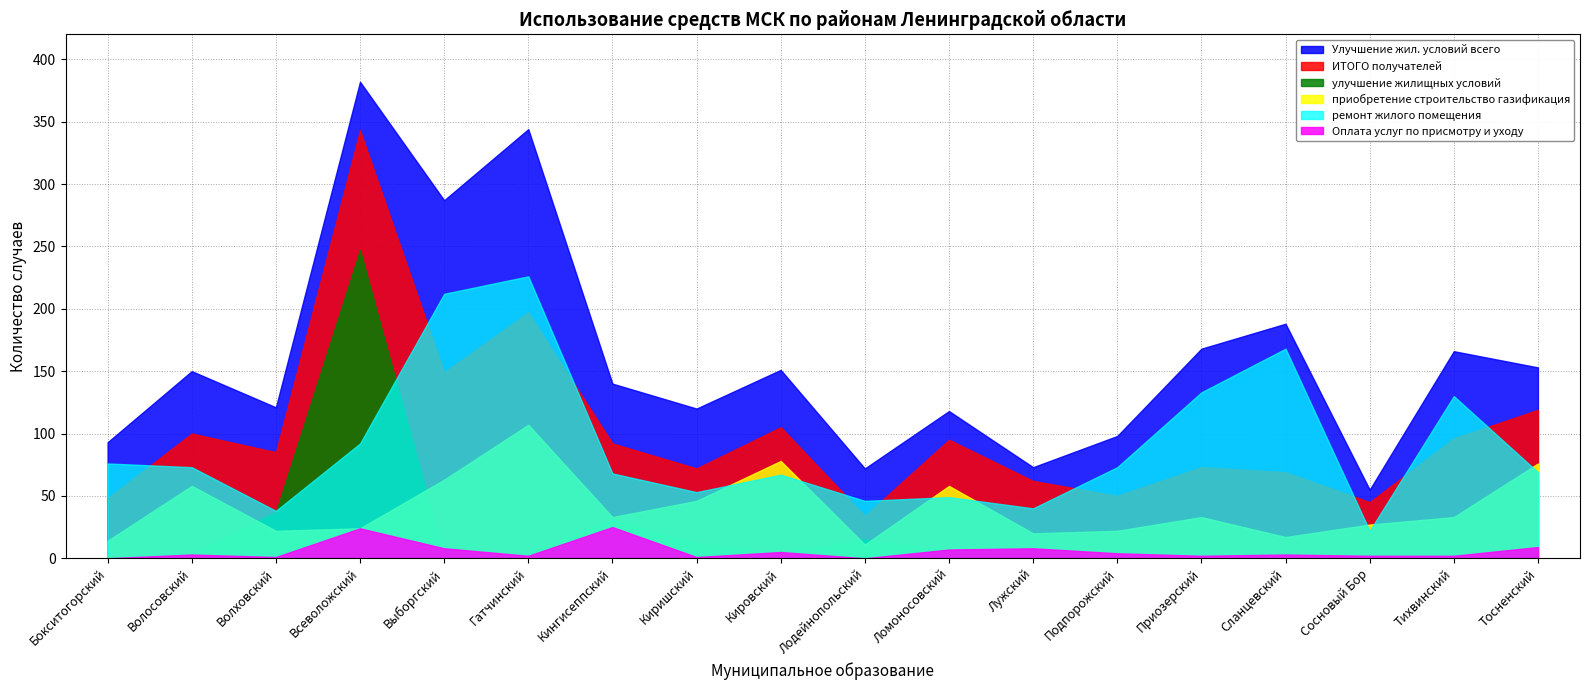

The value of приобретение строительство газификация at Тихвинский is 51. True or false?

False